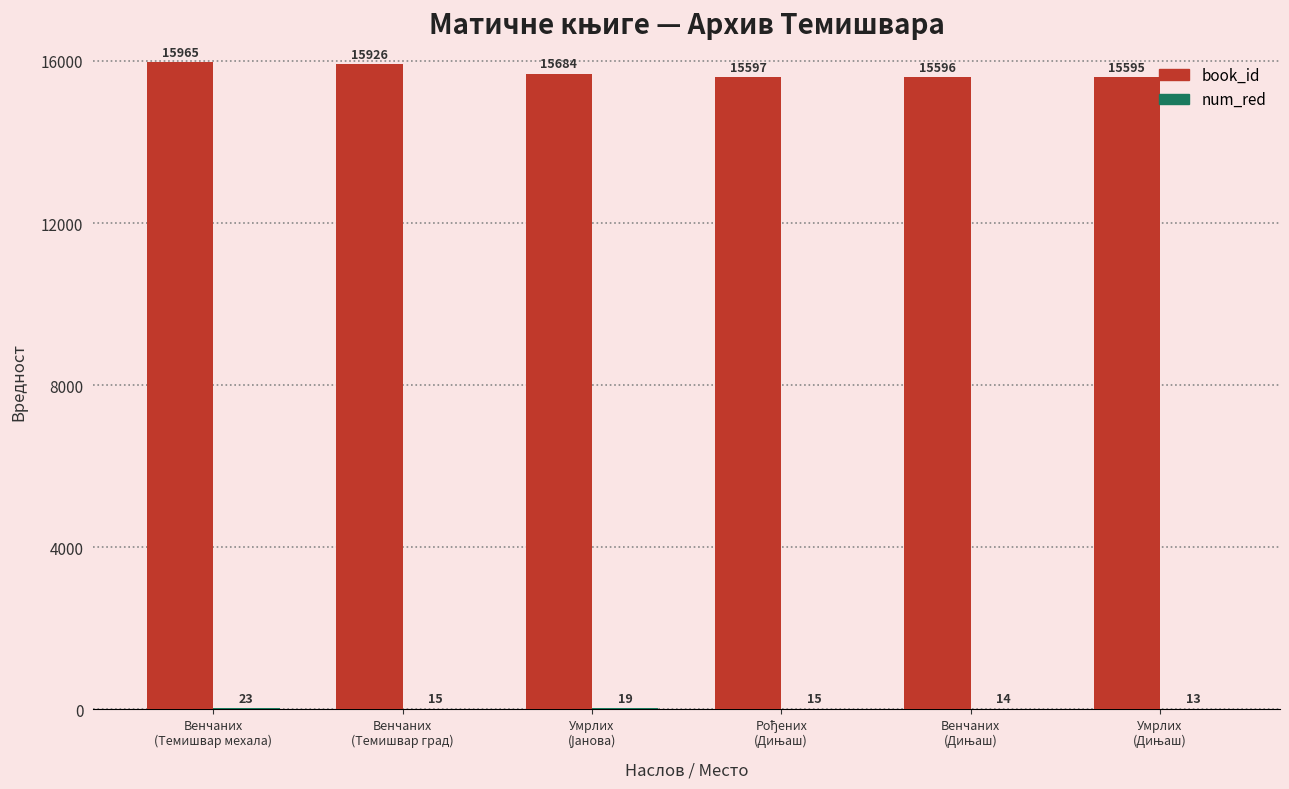

What is the sum of all book_id values?

94363